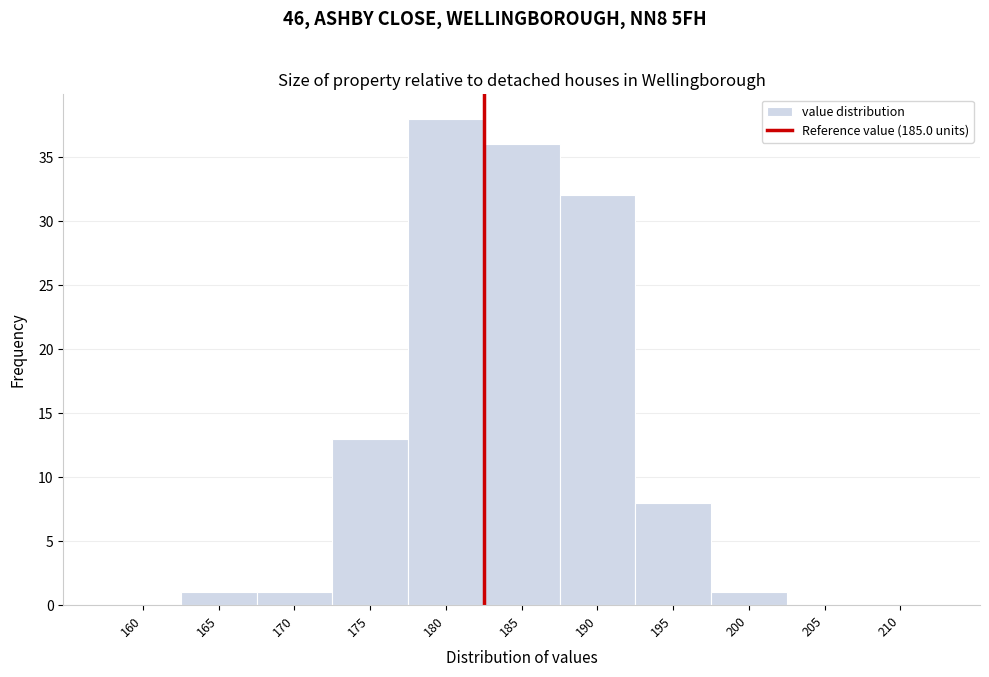

Reading left to right, transcribe all the data shown in this chart.

160=0	165=1	170=1	175=13	180=38	185=36	190=32	195=8	200=1	205=0	210=0